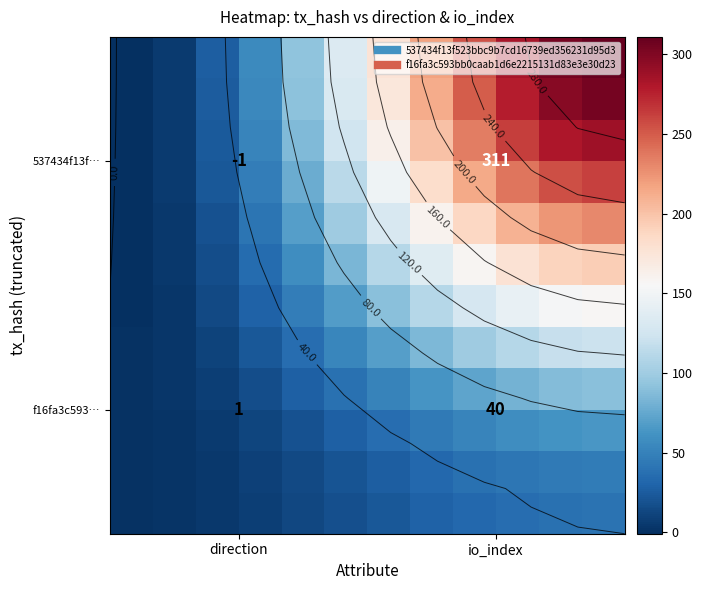

How many data points does each series have?

12